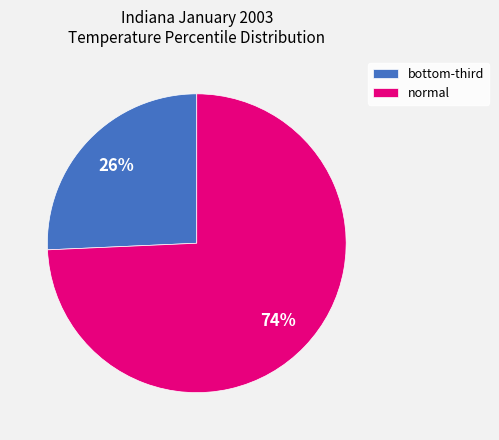

To the nearest percent, what portion does normal represent?

74%